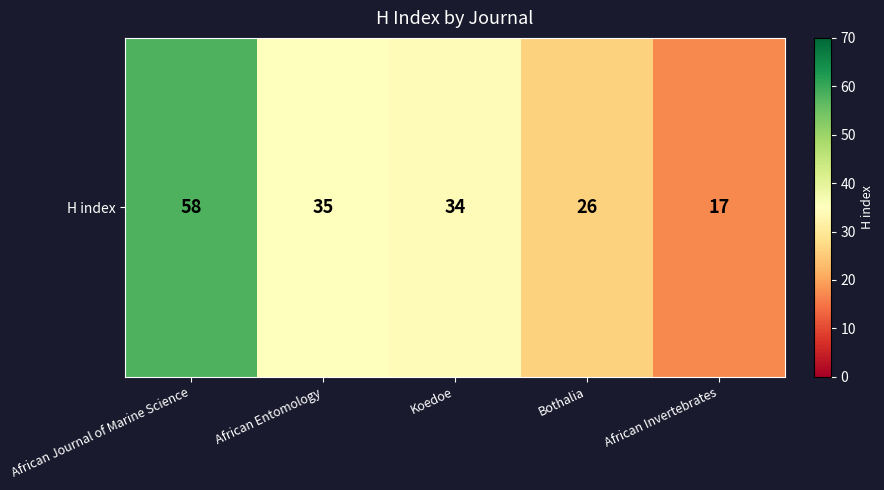

Count the number of values greater than 34.

2